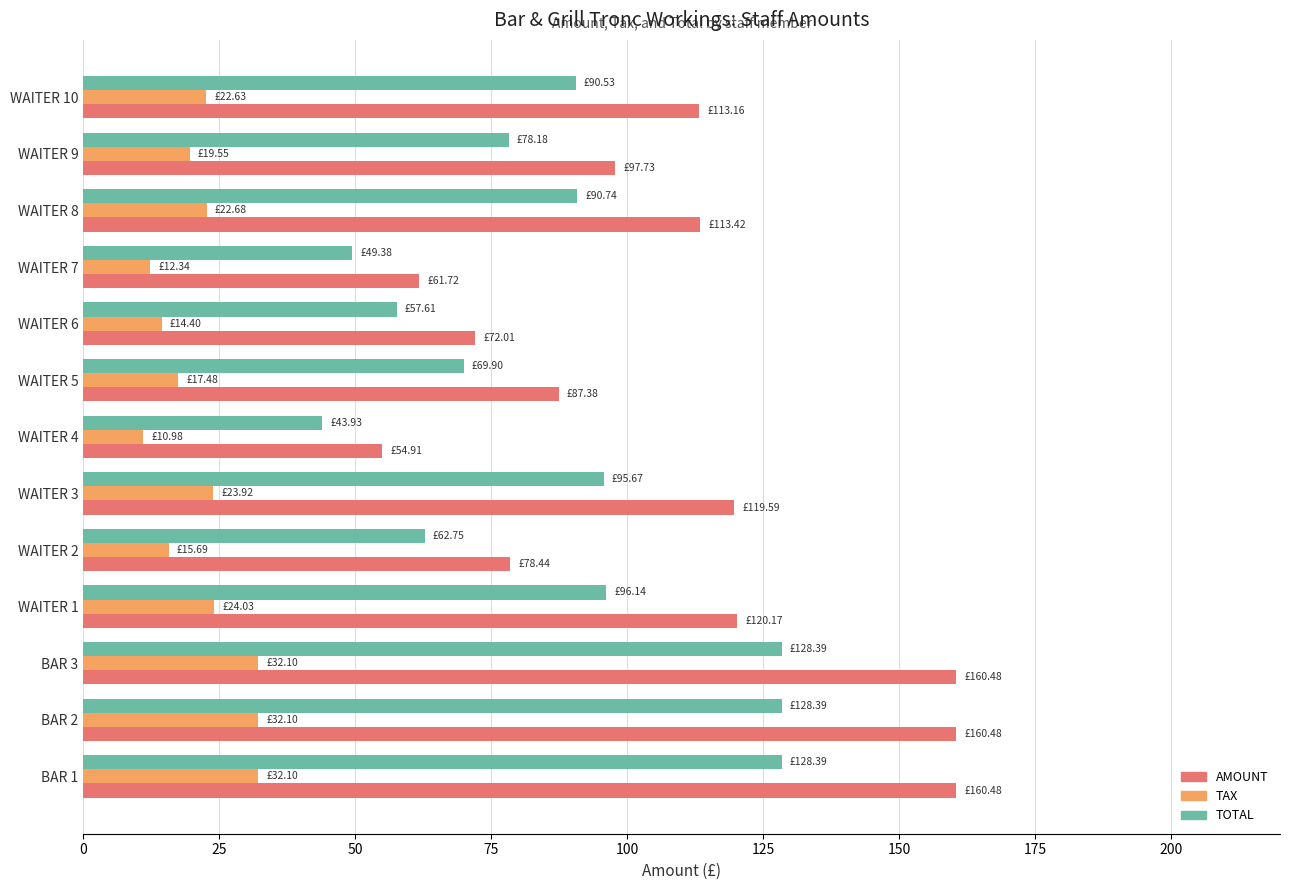

Which series has the largest total across all categories?

AMOUNT